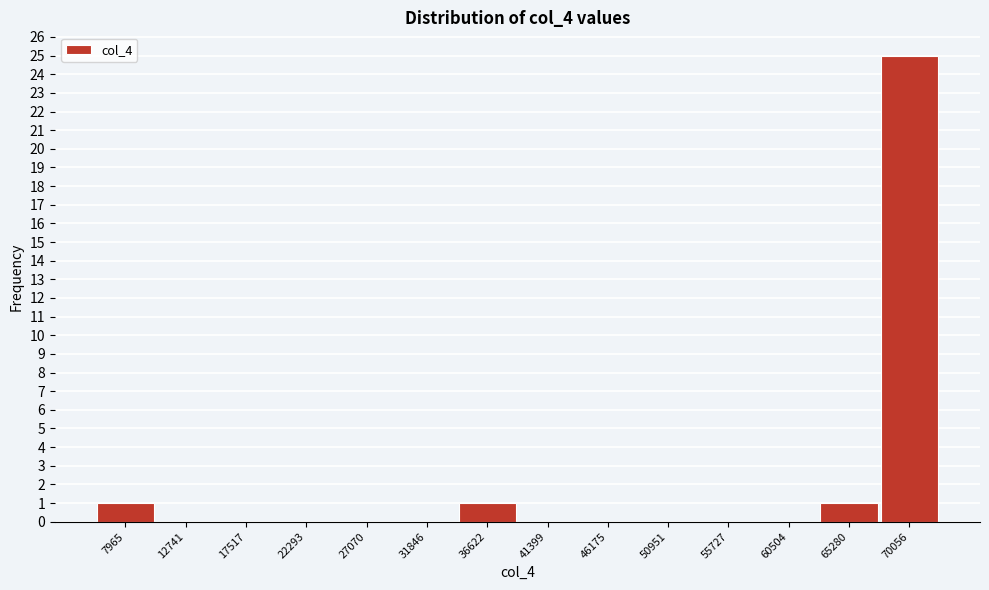

Reading left to right, list all the values displayed in this chart.

7965=1	12741=0	17517=0	22293=0	27070=0	31846=0	36622=1	41399=0	46175=0	50951=0	55727=0	60504=0	65280=1	70056=25